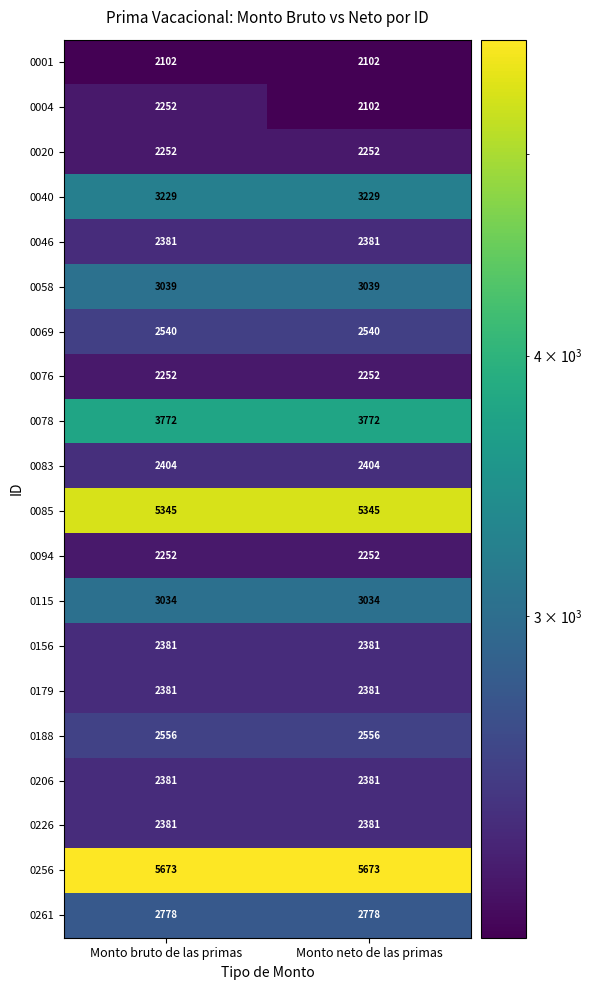

Is it true that 0083 equals 2404 at Monto neto de las primas?

True